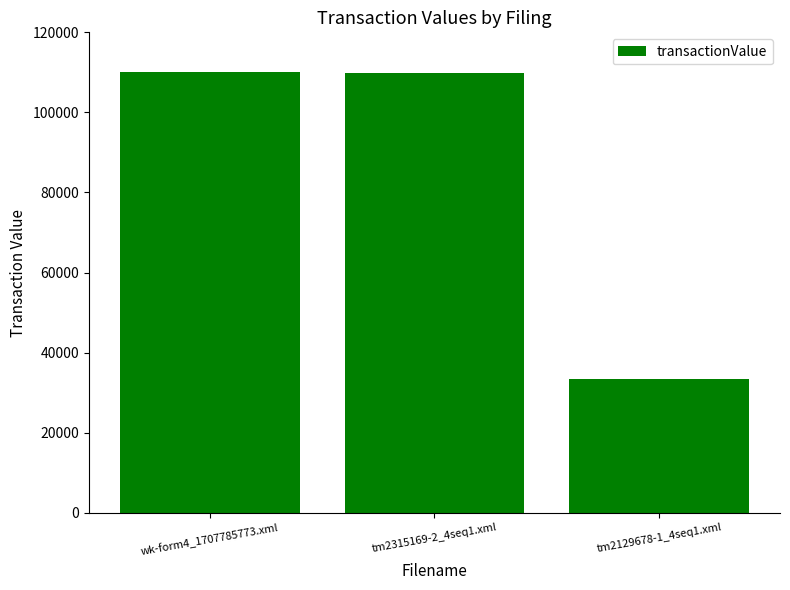

Where is the data nearest to the value 71690?

tm2315169-2_4seq1.xml